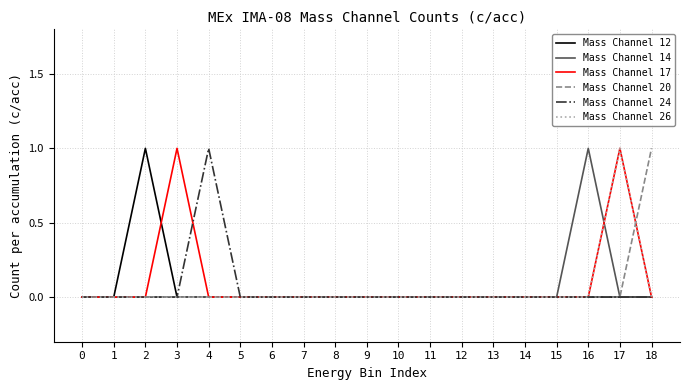

At which category is the sum across all series the highest?

17